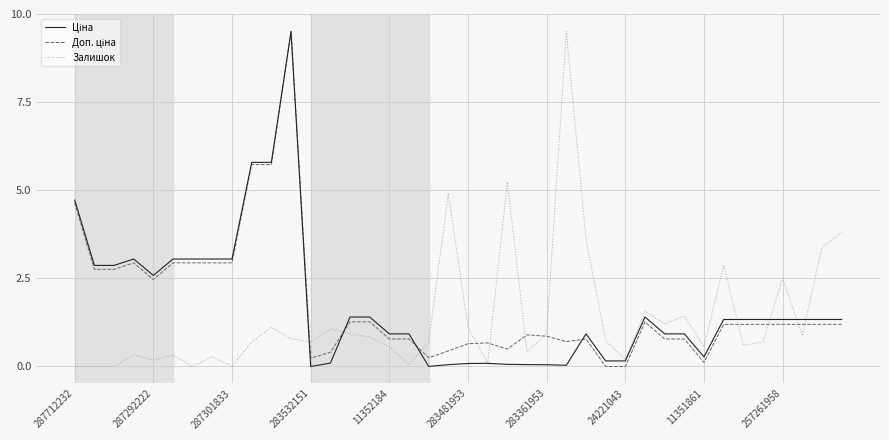

What is the greatest value displayed?

9.5